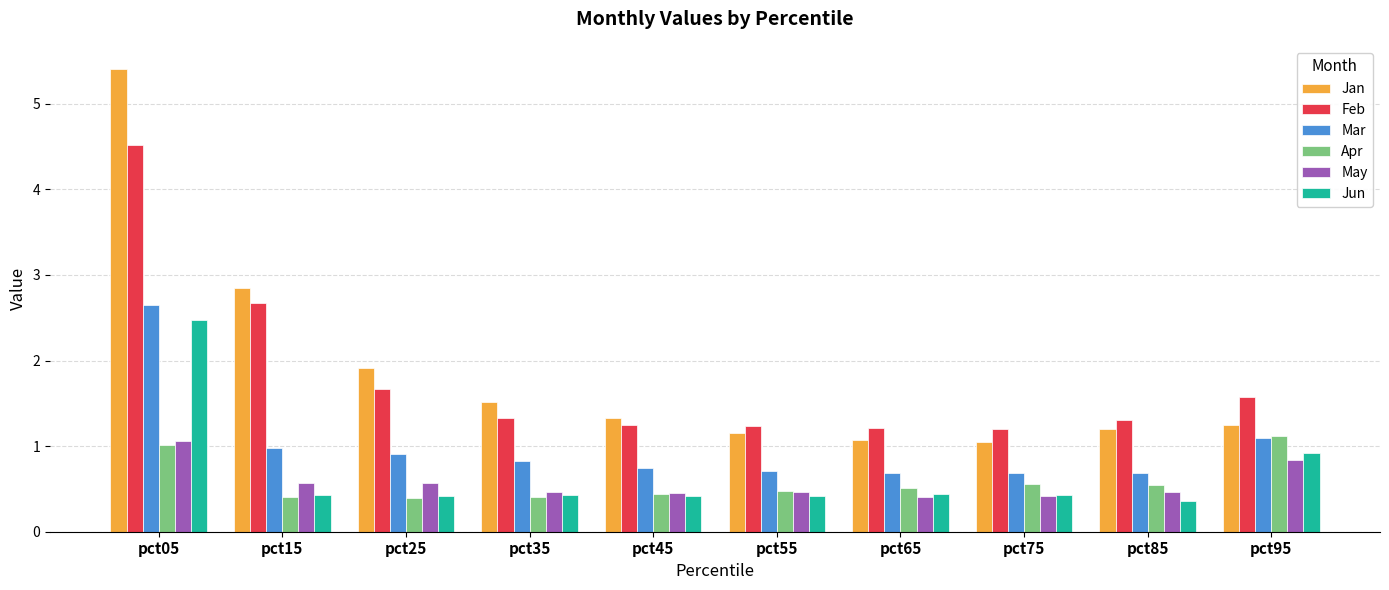

How many data points does each series have?

10